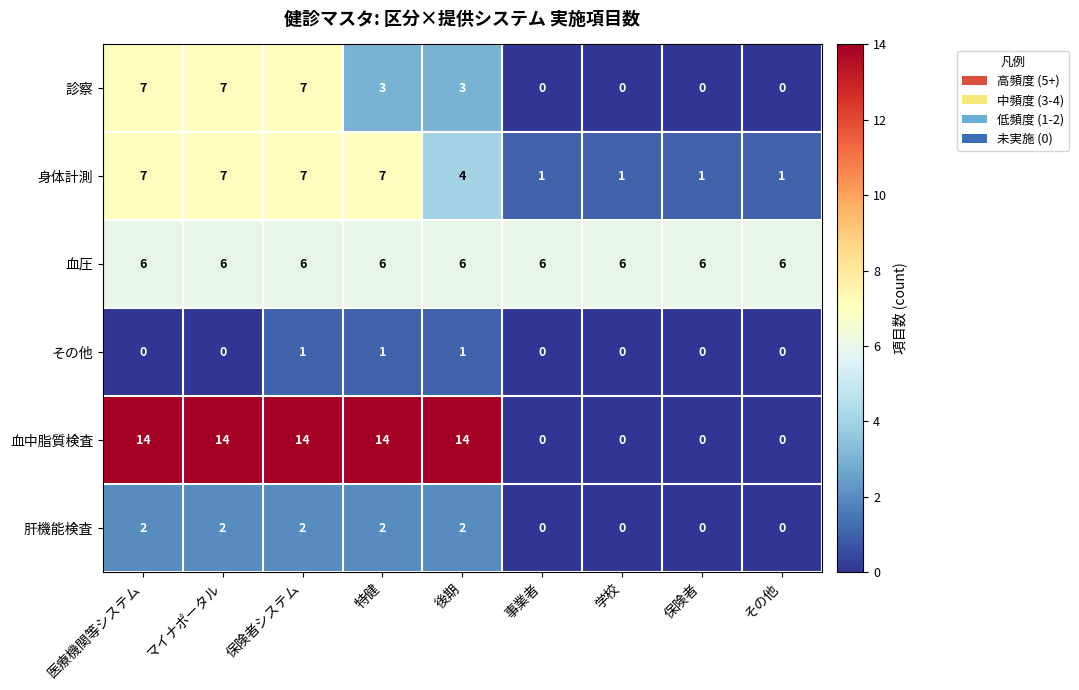

Which series has the largest range (max minus min)?

血中脂質検査